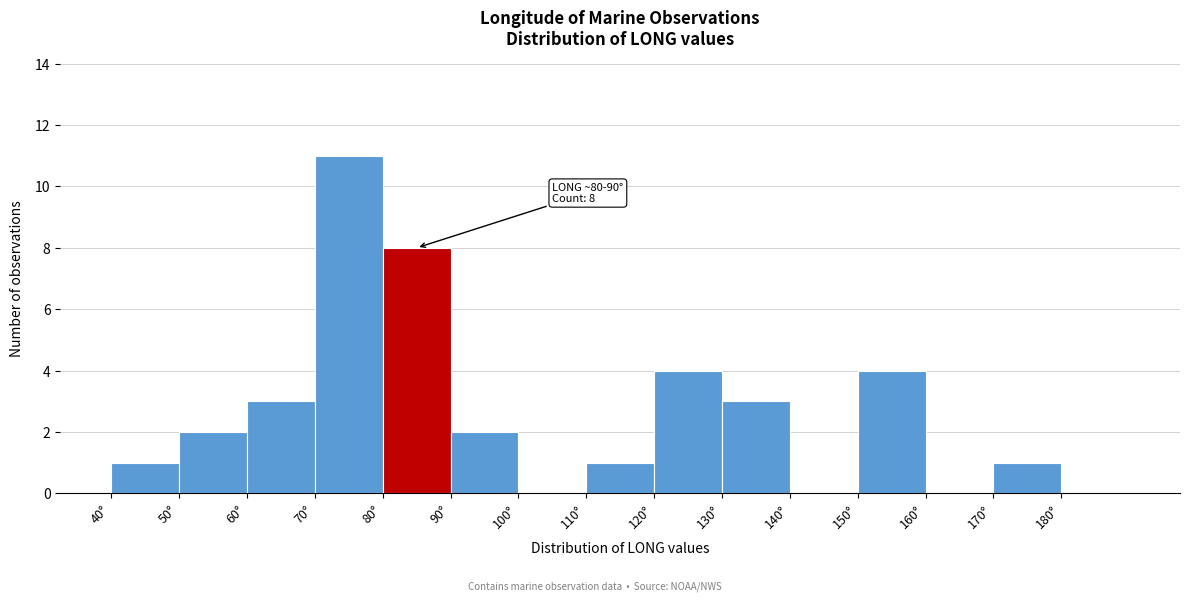

Which range on the x-axis has the tallest bar?

70 to 80